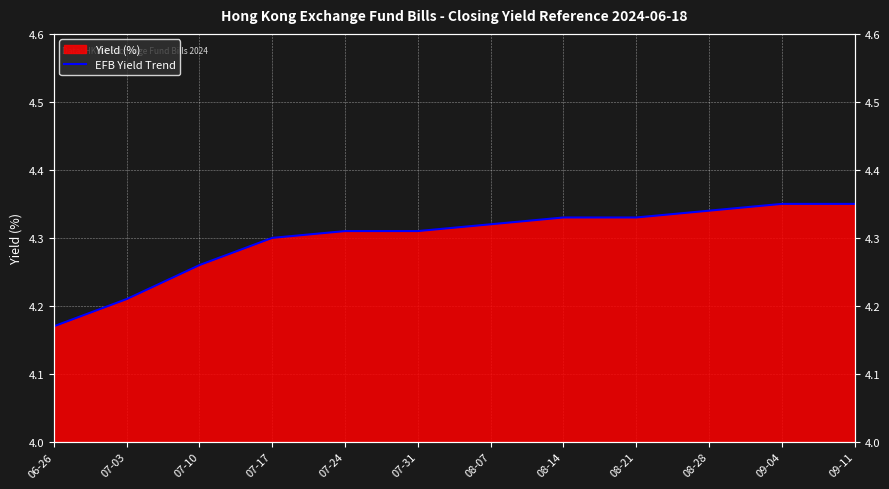

What is the change in value from 07-10 to 09-11?

+0.1